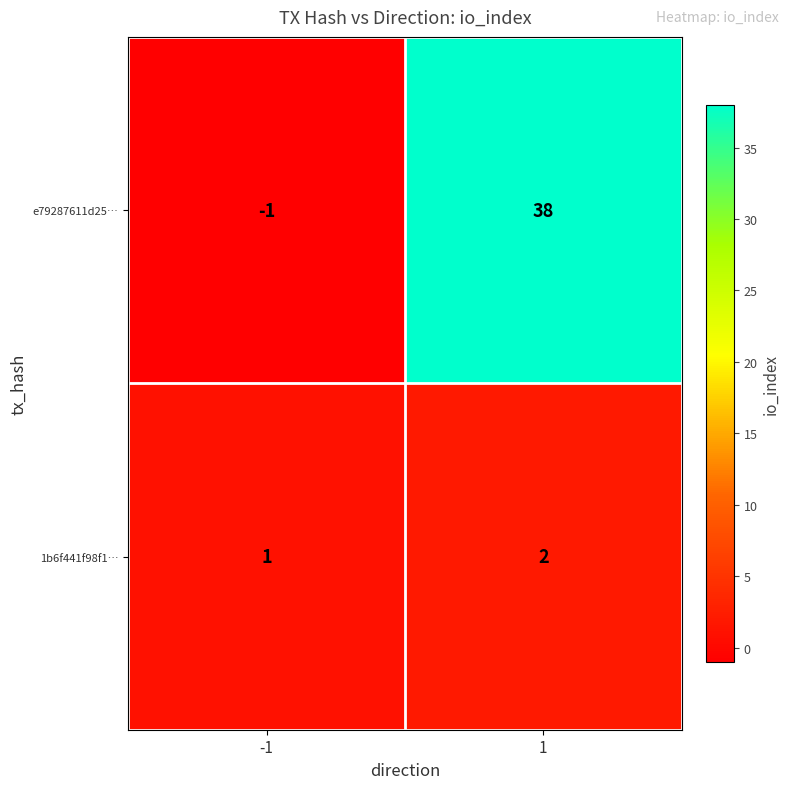

At which category is the sum across all series the highest?

1